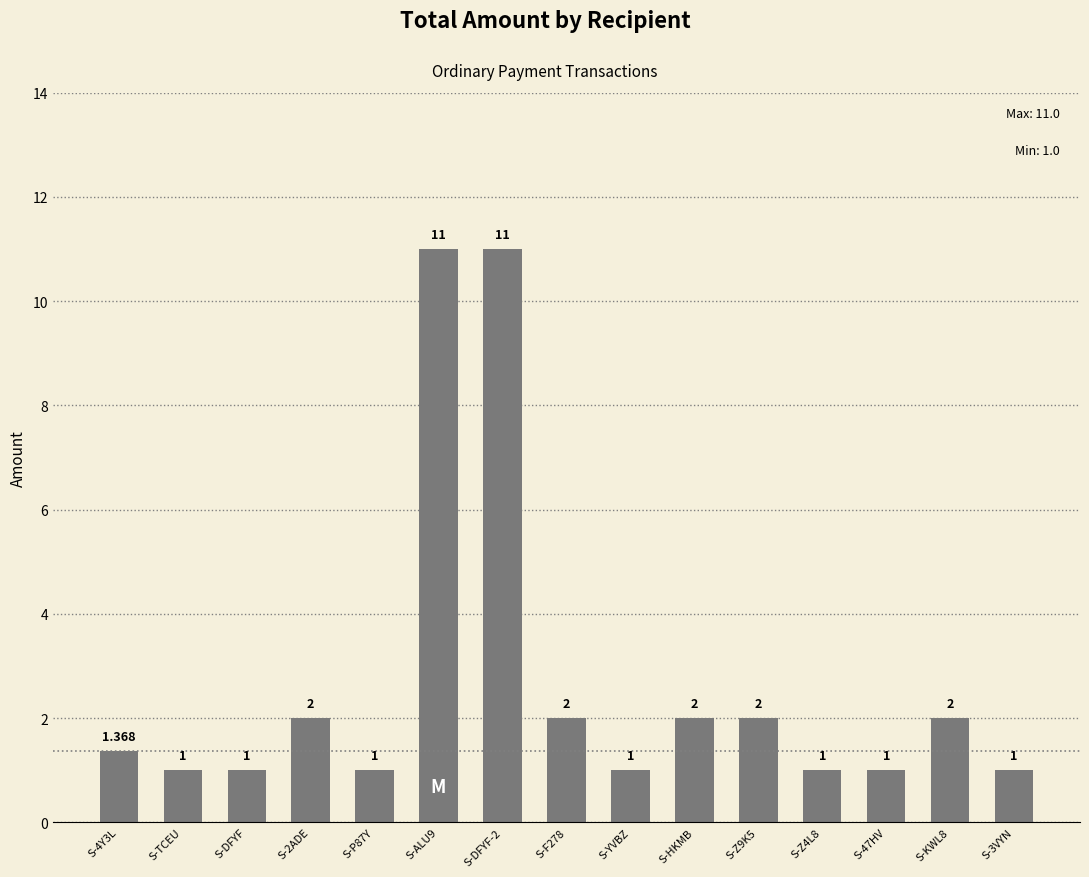

Between S-Z9K5 and S-DFYF-2, which is larger?

S-DFYF-2